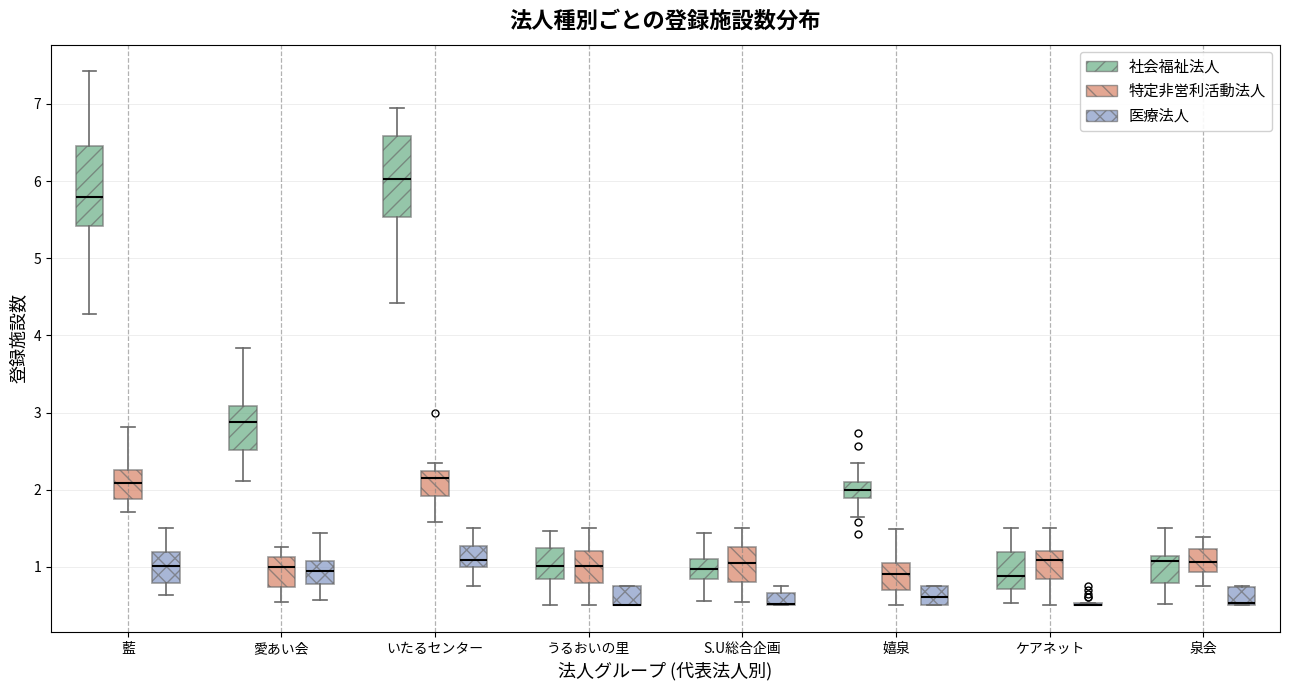

Where is the lower edge of the box for 泉会 (医療法人) on the y-axis? The values are not printed on the chart, so give them approximately, as read against the axis.

0.5